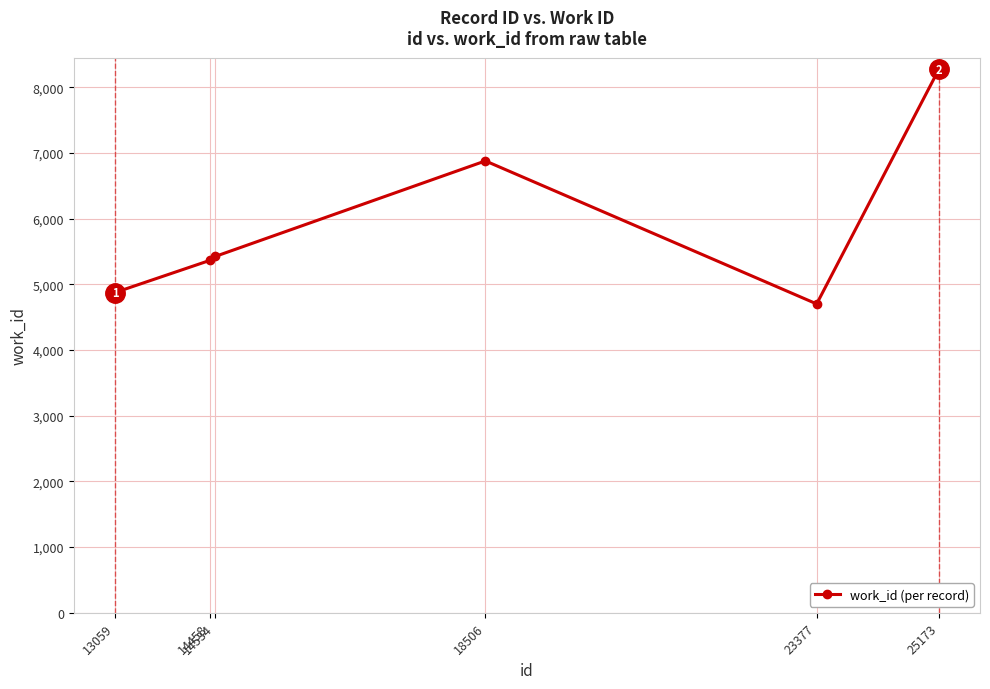

Which has a higher value, 14458 or 23377?

14458